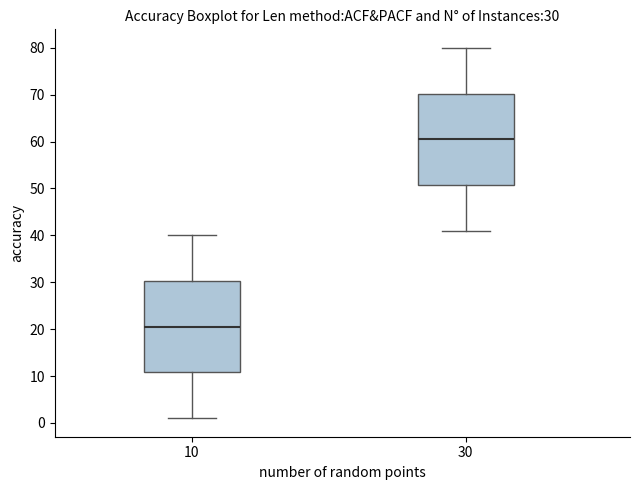

Which box's median line is the lowest?

10